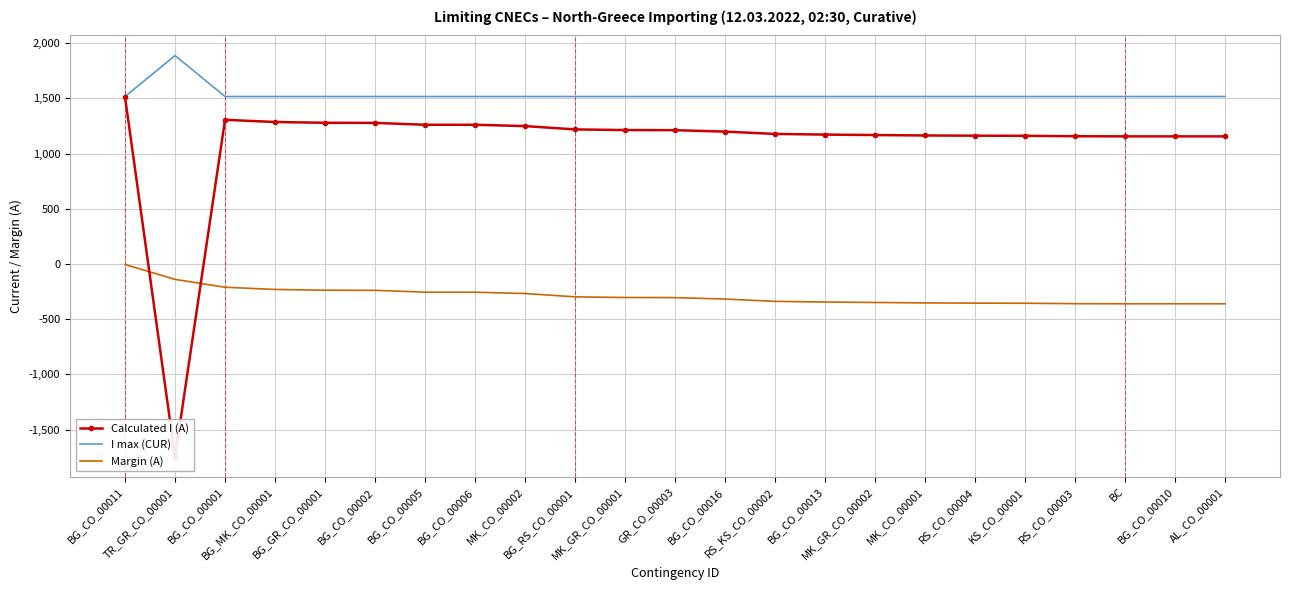

What is the total value across all series at BG_CO_00001?

2612